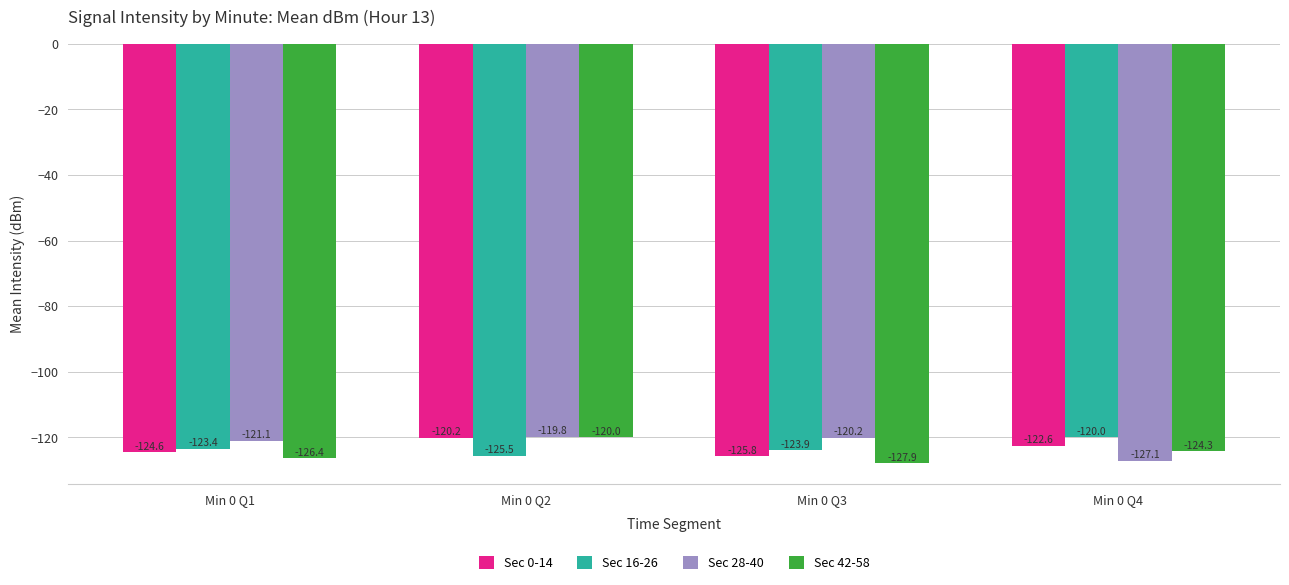

How many data points in Sec 16-26 are above -123?

1